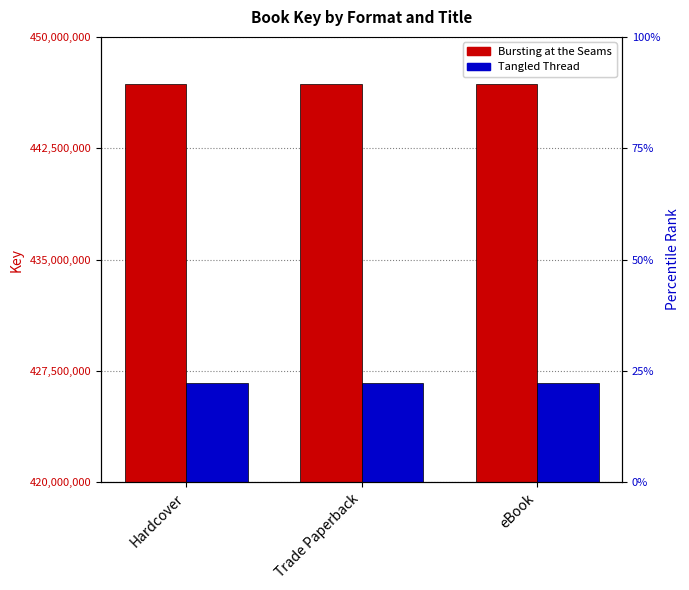

Which series changed the most between Trade Paperback and eBook?

Bursting at the Seams